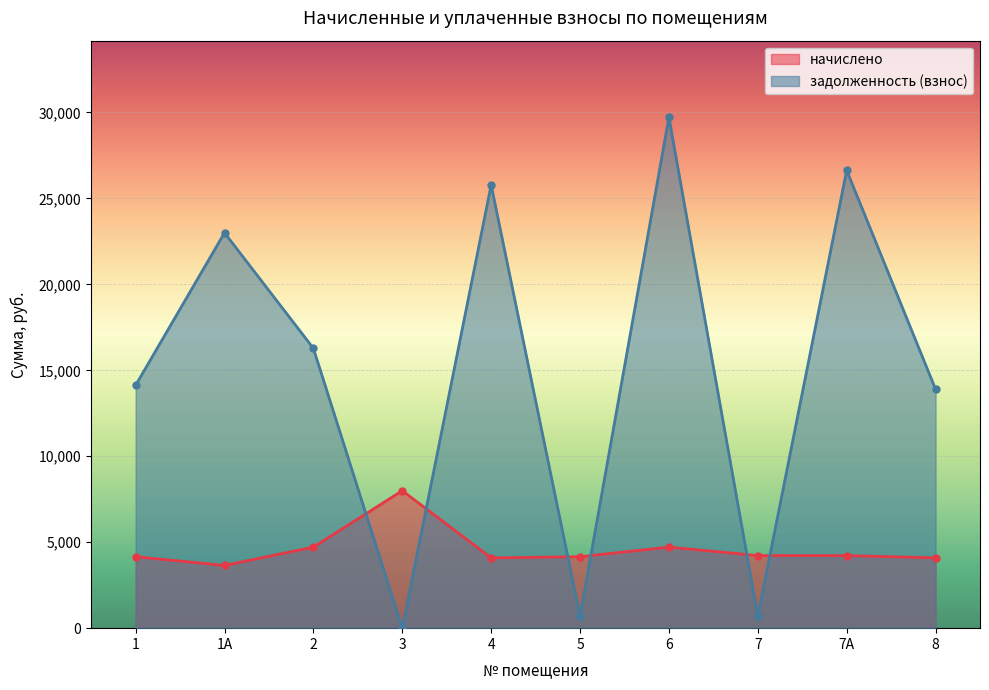

What is the label of the 7th point from the left?

6